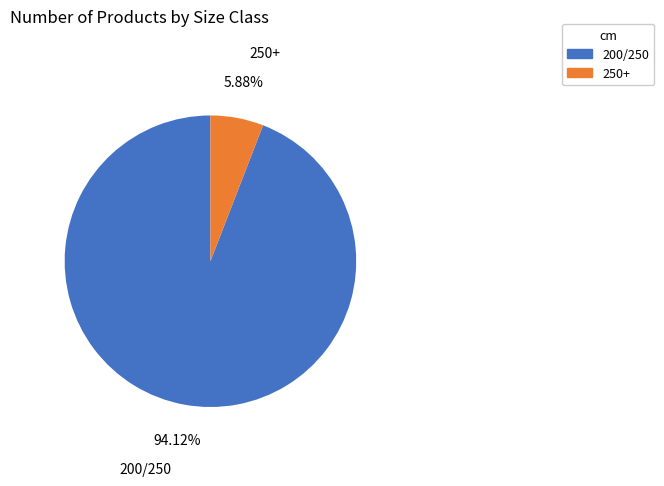

How many slices are in this pie chart?

2